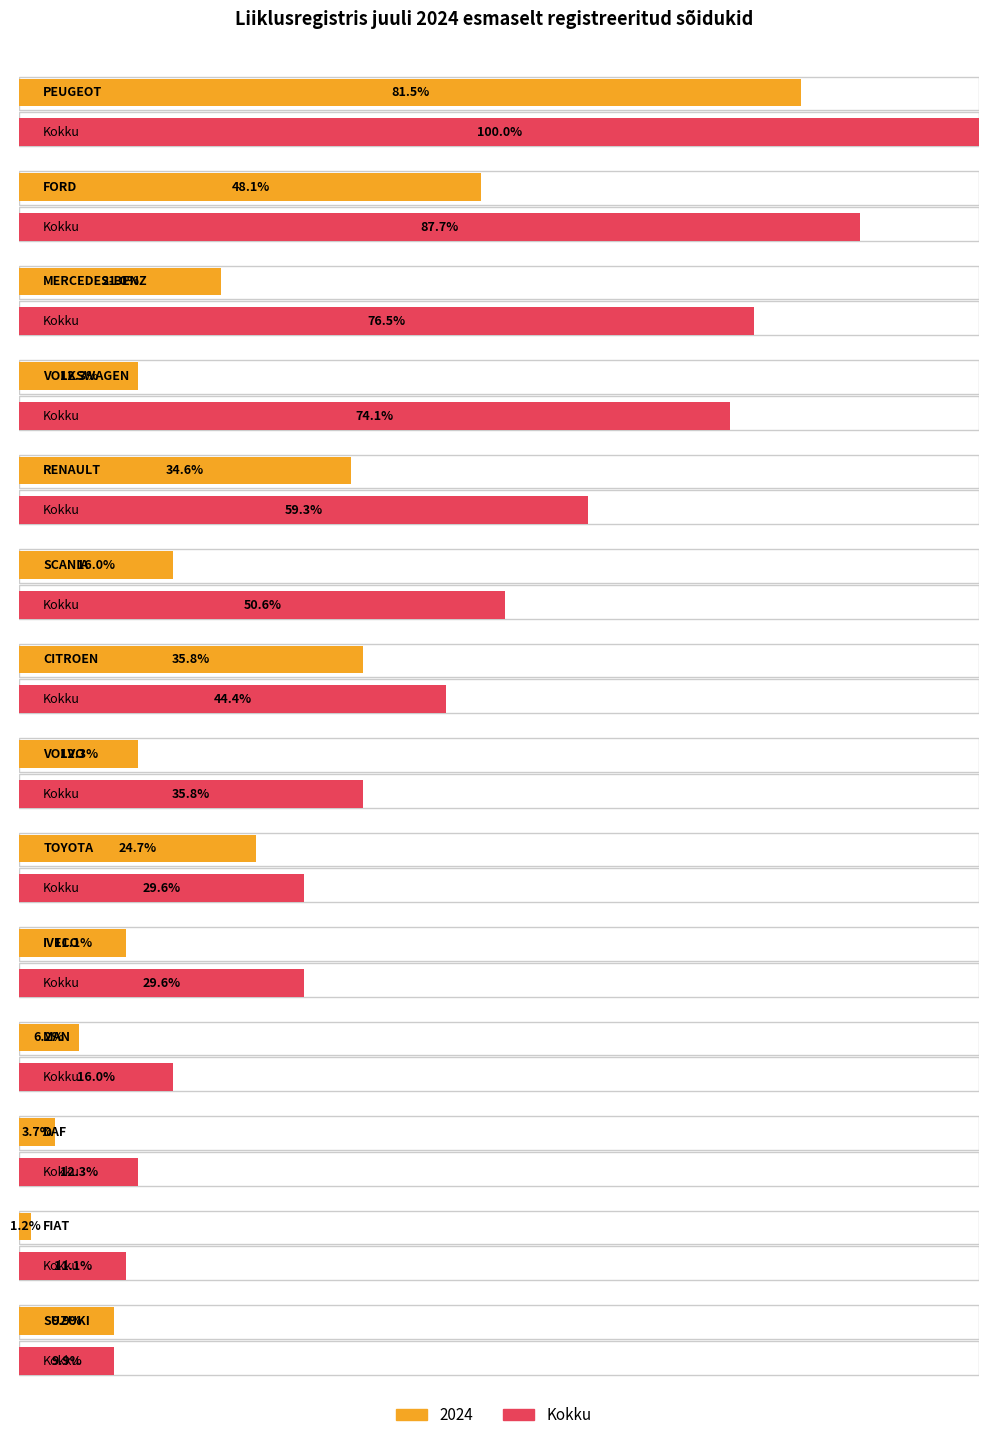

Reading right to left, list all the values displayed in this chart.

2024: SUZUKI=8	FIAT=1	DAF=3	MAN=5	IVECO=9	TOYOTA=20	VOLVO=10	CITROEN=29	SCANIA=13	RENAULT=28	VOLKSWAGEN=10	MERCEDES-BENZ=17	FORD=39	PEUGEOT=66
Kokku: SUZUKI=8	FIAT=9	DAF=10	MAN=13	IVECO=24	TOYOTA=24	VOLVO=29	CITROEN=36	SCANIA=41	RENAULT=48	VOLKSWAGEN=60	MERCEDES-BENZ=62	FORD=71	PEUGEOT=81